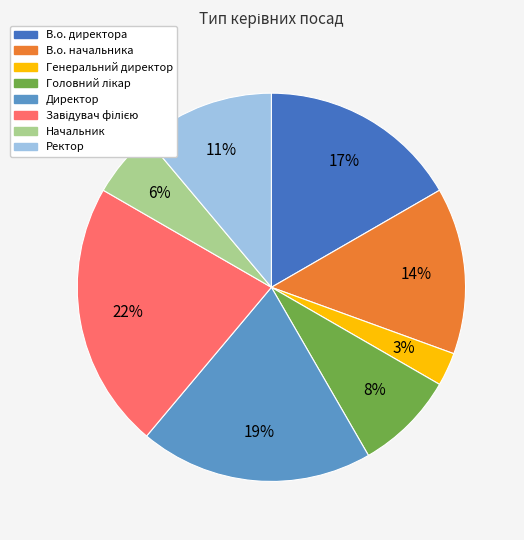

True or false: Начальник accounts for 6% of the total.

True